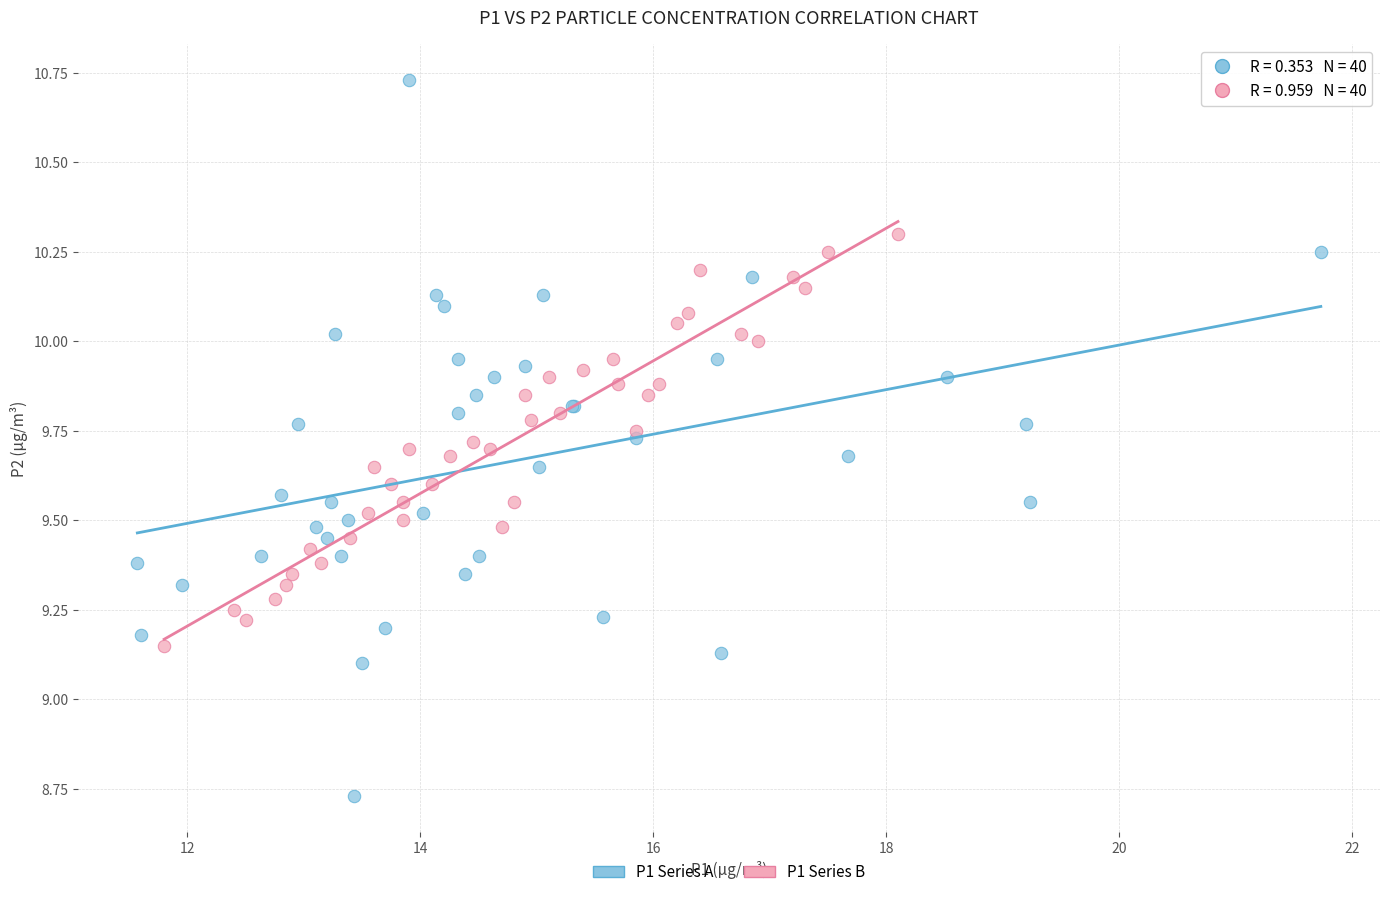

Which series has the largest Y range (max minus min)?

P1 Series A